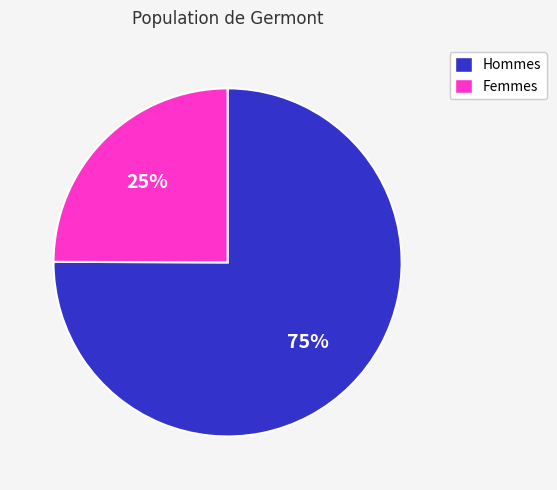

How many slices are in this pie chart?

2